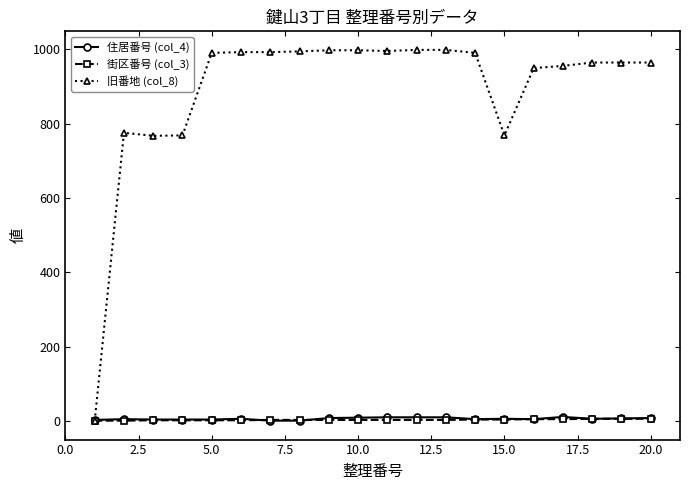

Which series has the largest total across all categories?

旧番地 (col_8)